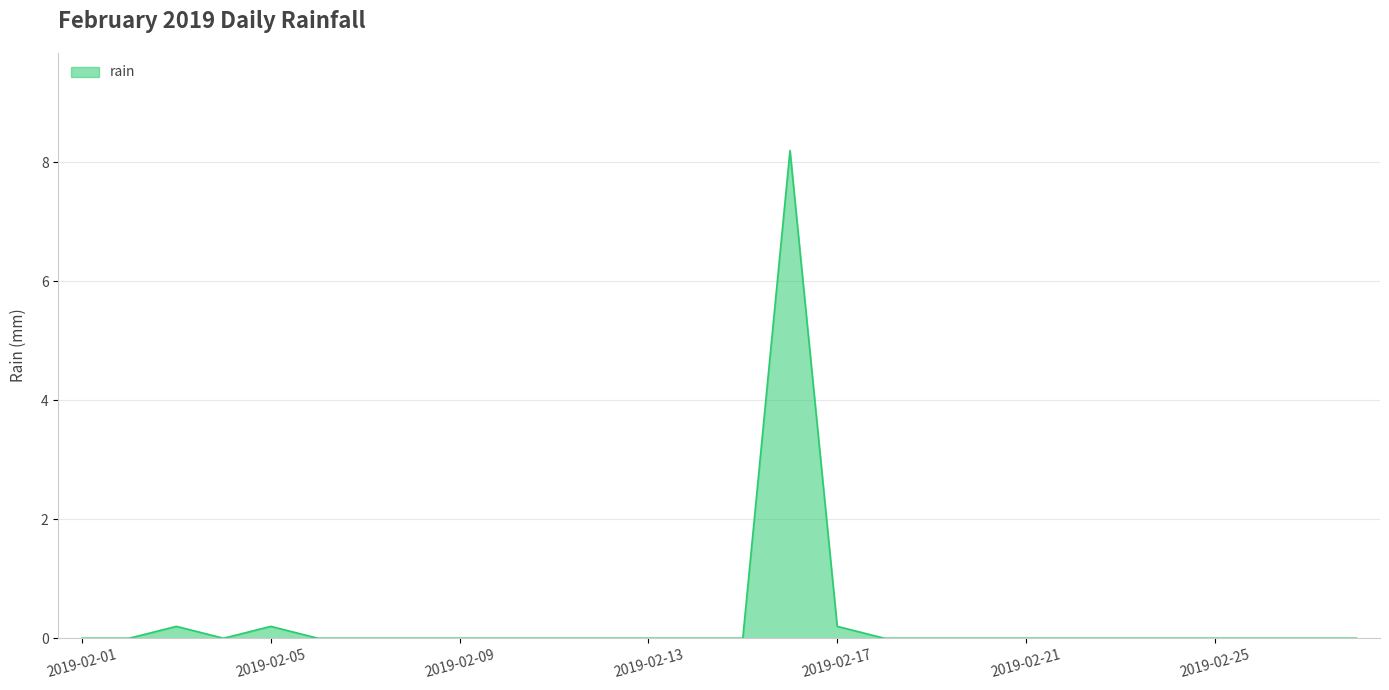

What is the maximum value shown in the chart?

8.2